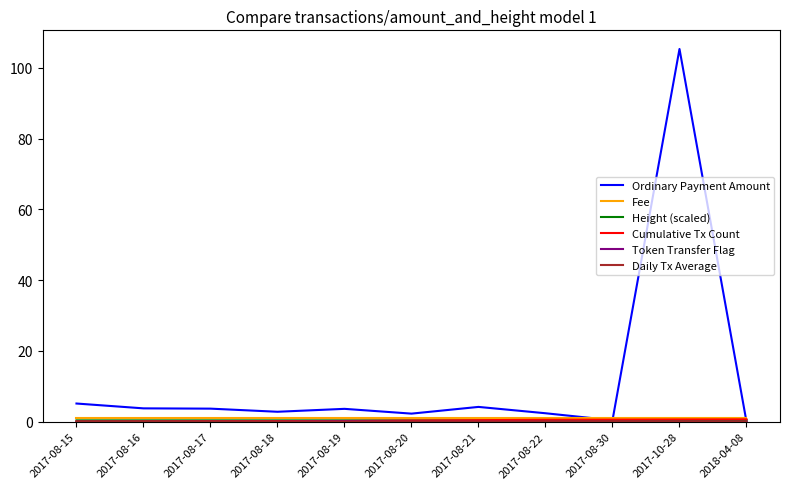

At which category is the sum across all series the highest?

2017-10-28